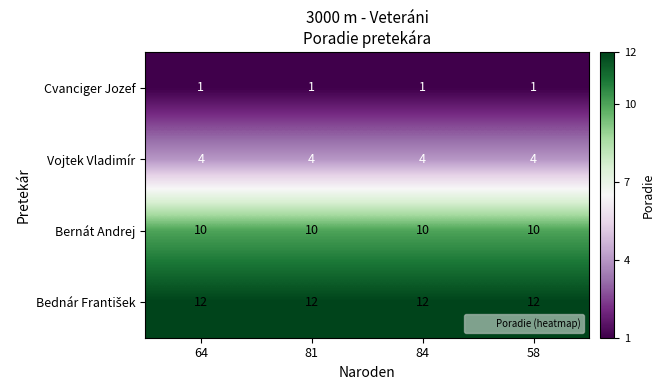

Count the number of data series in this chart.

4